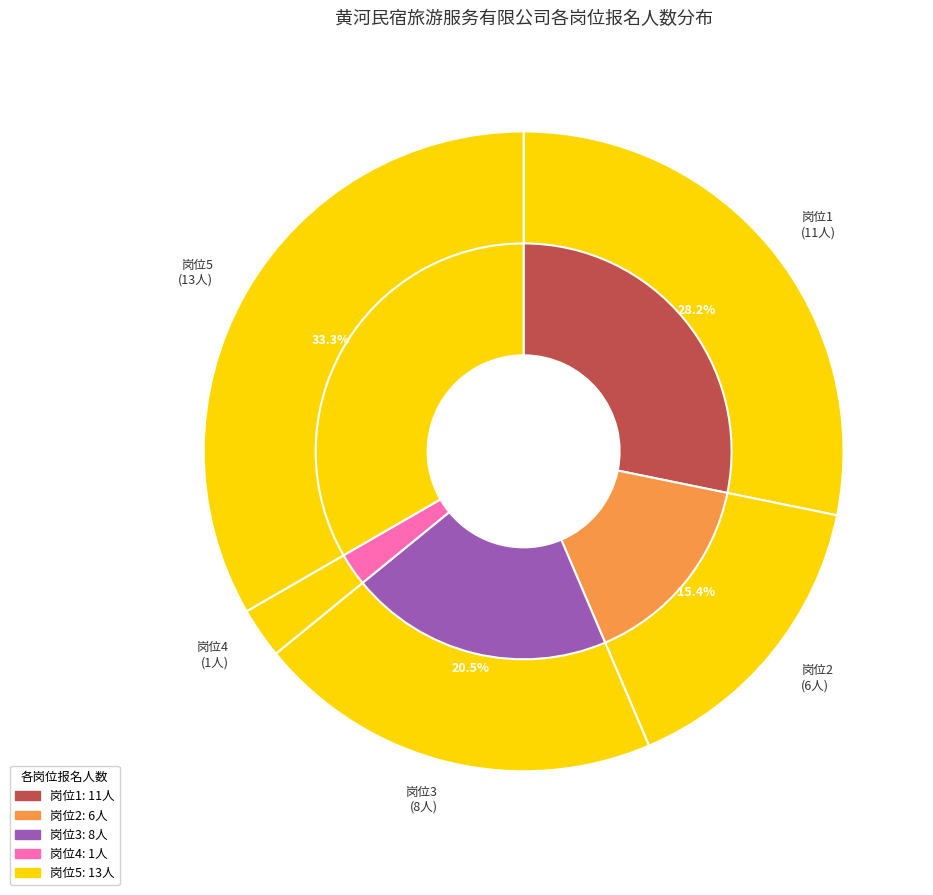

How many slices are in this pie chart?

5